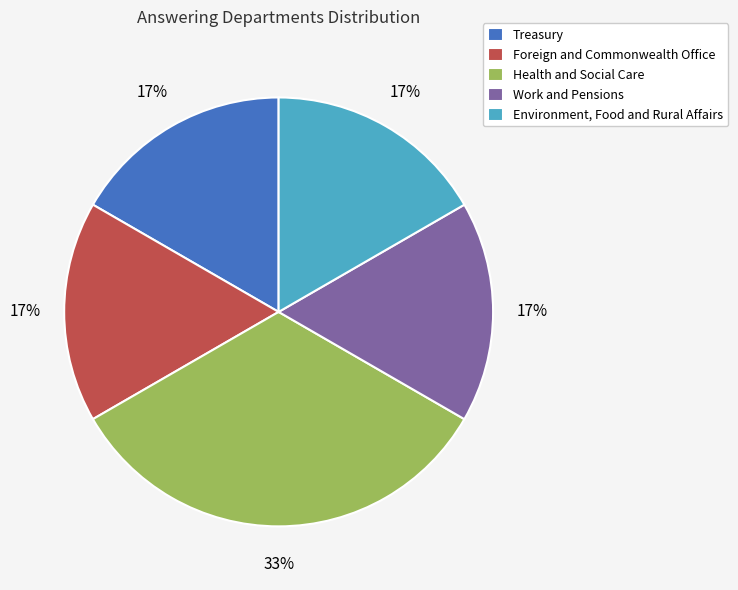

What is the largest slice in the pie chart?

Health and Social Care